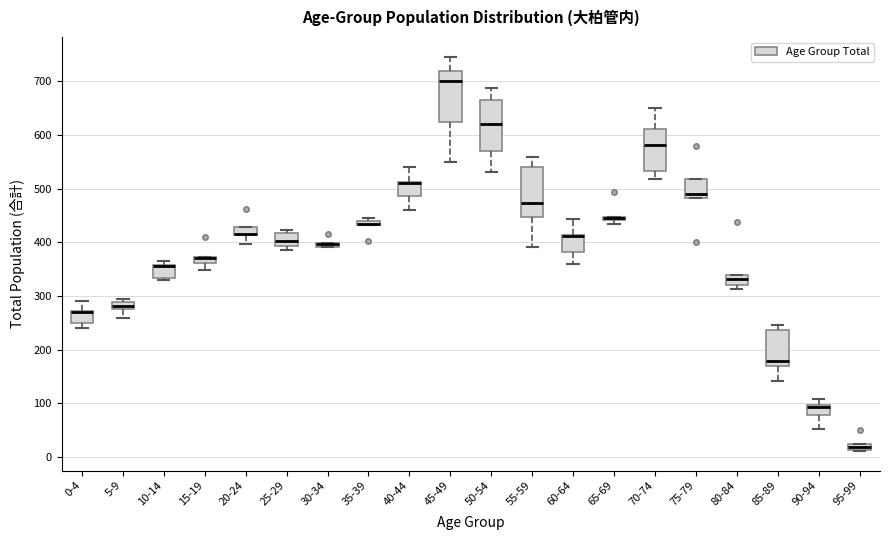

Where is the upper edge of the box for 15-19 on the y-axis? The values are not printed on the chart, so give them approximately, as read against the axis.

370